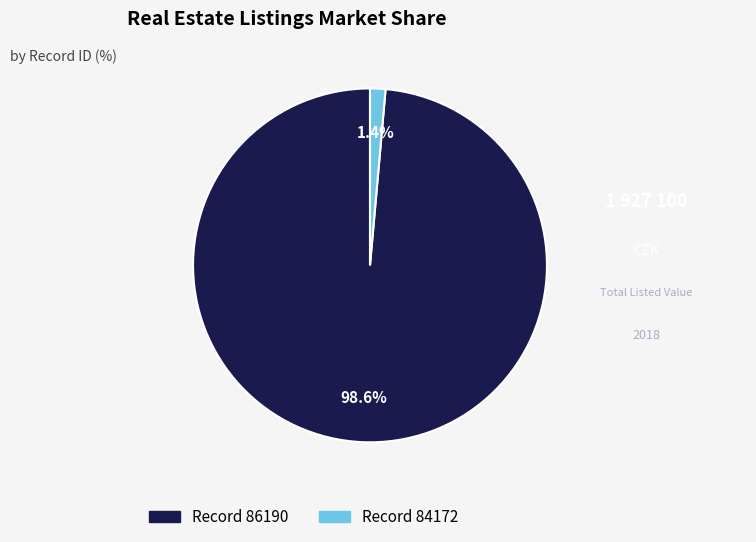

Is there any slice that represents more than half of the pie?

Yes